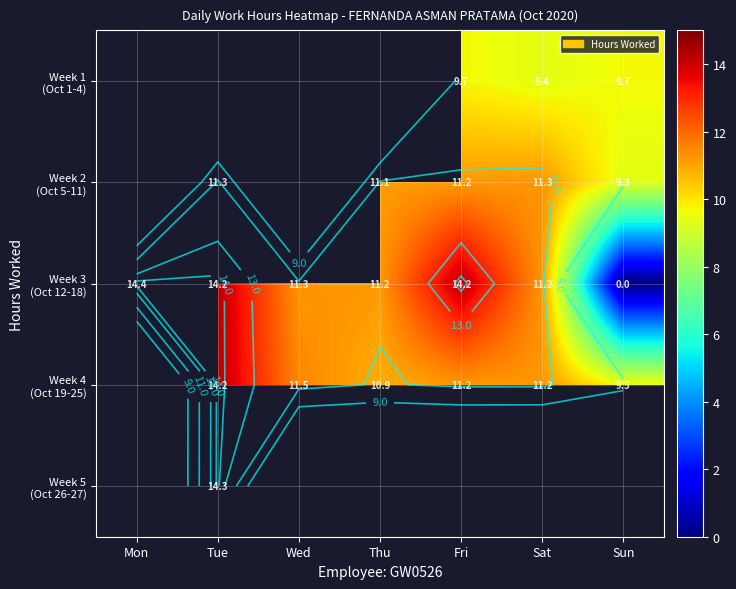

List the labels in order of Week 3 (Oct 12-18) value, smallest first.

Sun, Thu, Sat, Wed, Fri, Tue, Mon